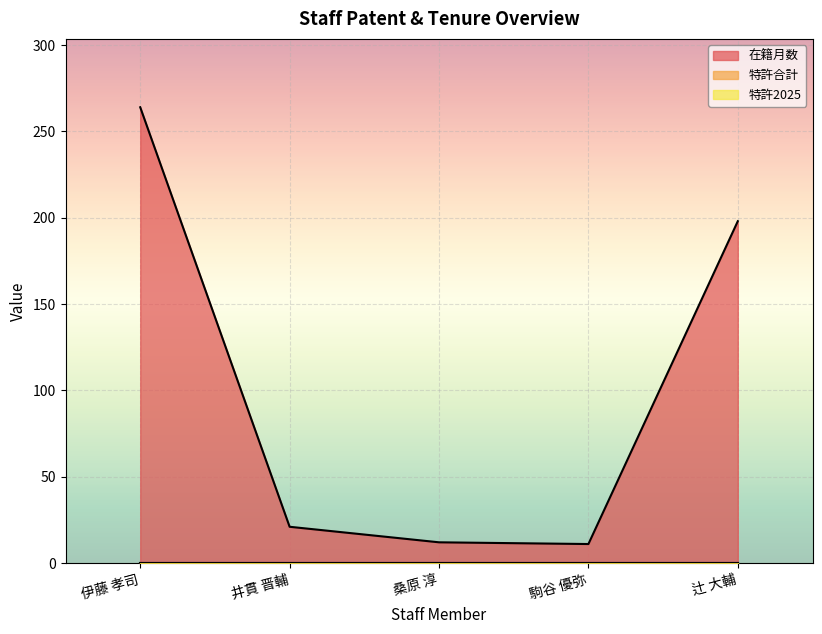

Which series has the largest range (max minus min)?

在籍月数